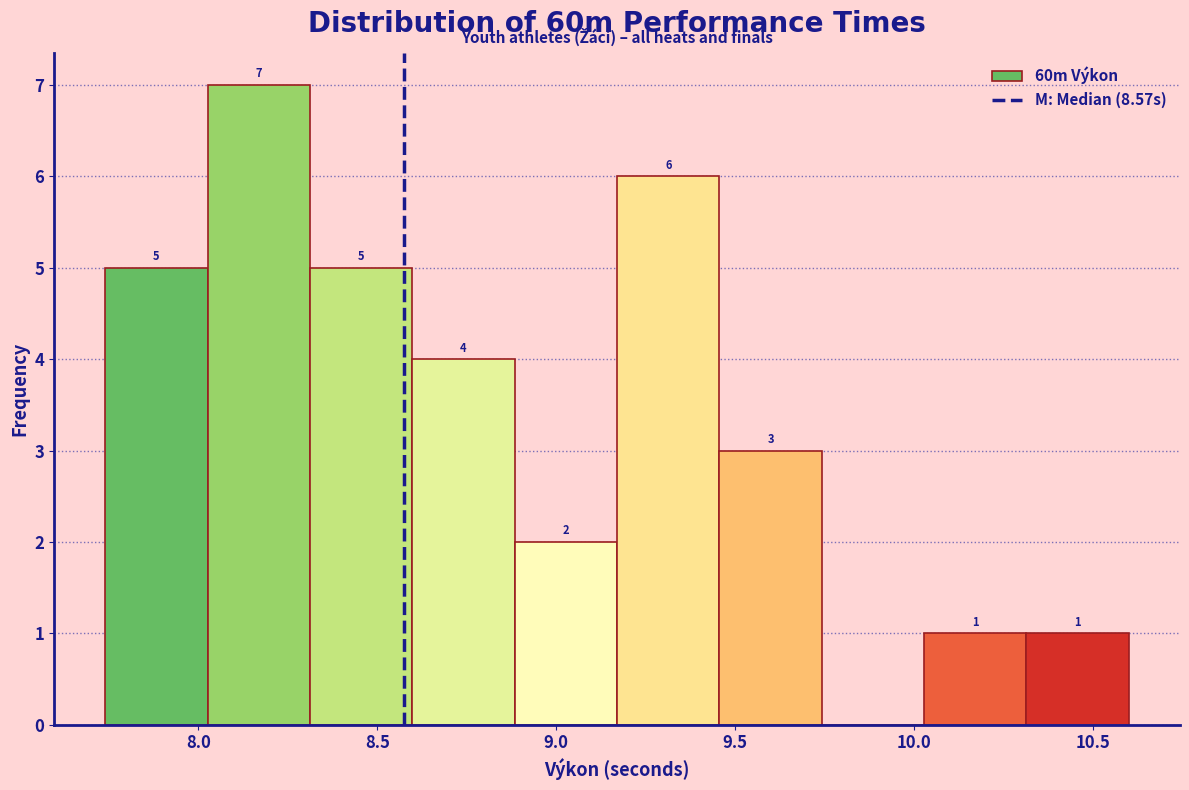

Which range on the x-axis has the tallest bar?

8.05 to 8.30